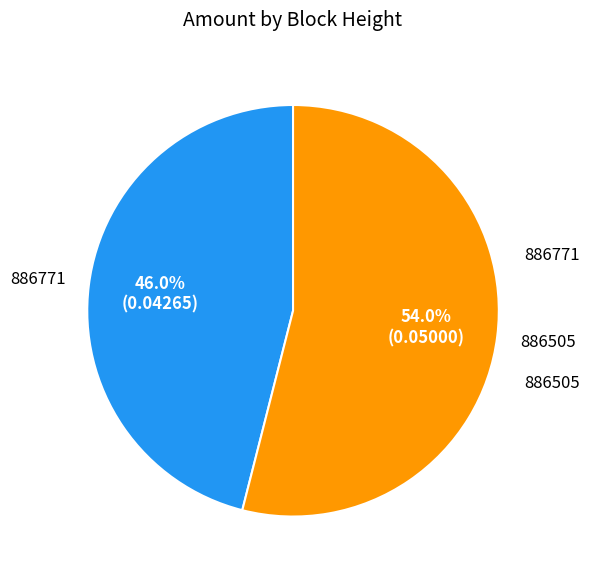

To the nearest percent, what is the difference between the 886505 and 886771 slice percentages?

8%